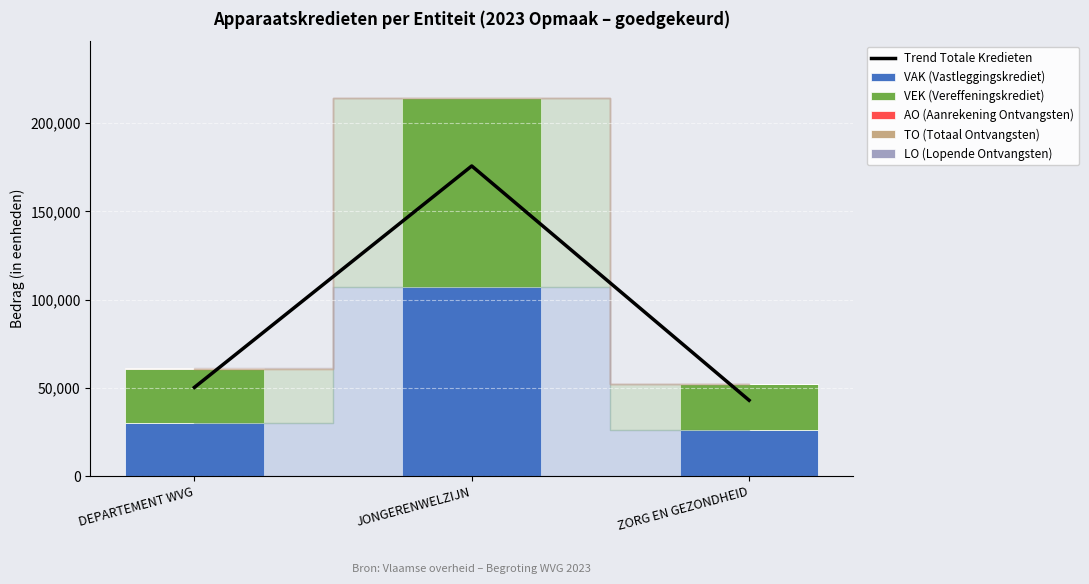

How many series are shown in this chart?

6